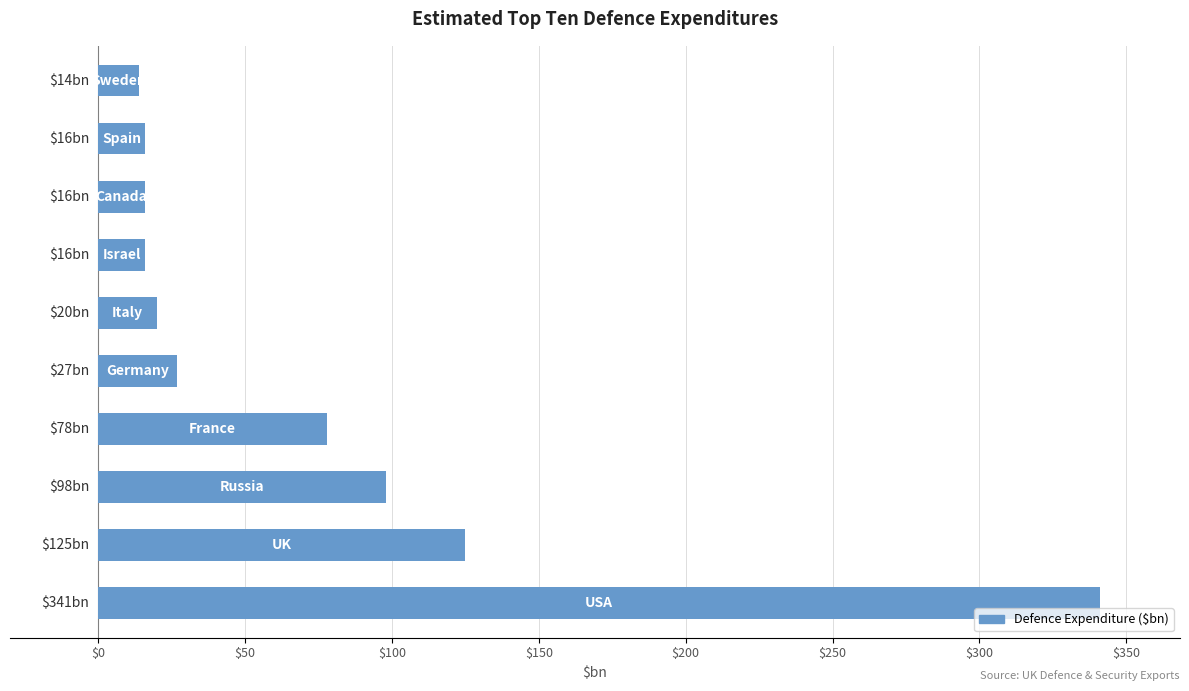

What is the minimum value shown in the chart?

14